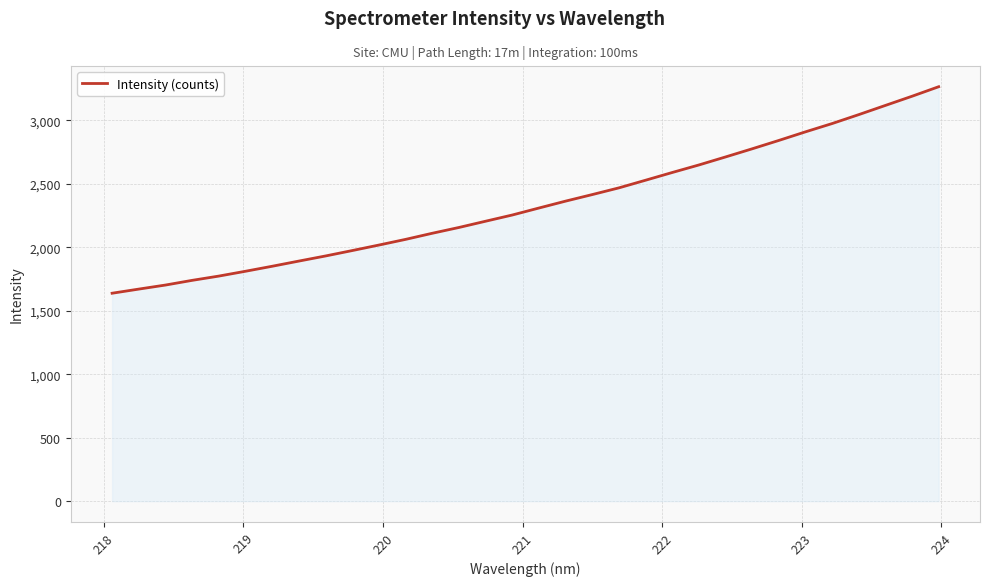

True or false: there are more than 2 points higher than both neighbors.

False